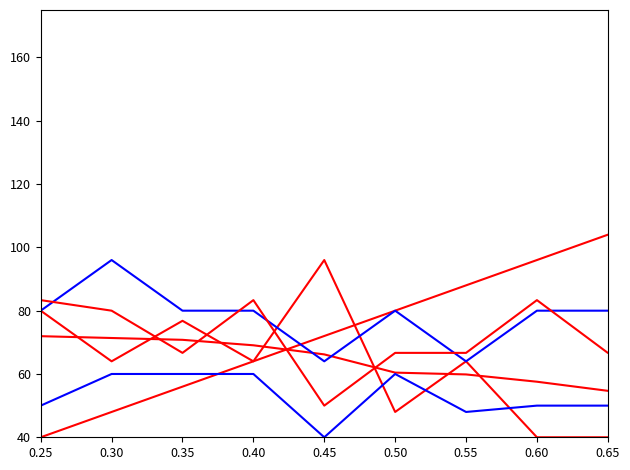

True or false: Body and Rank cross at least once.

True